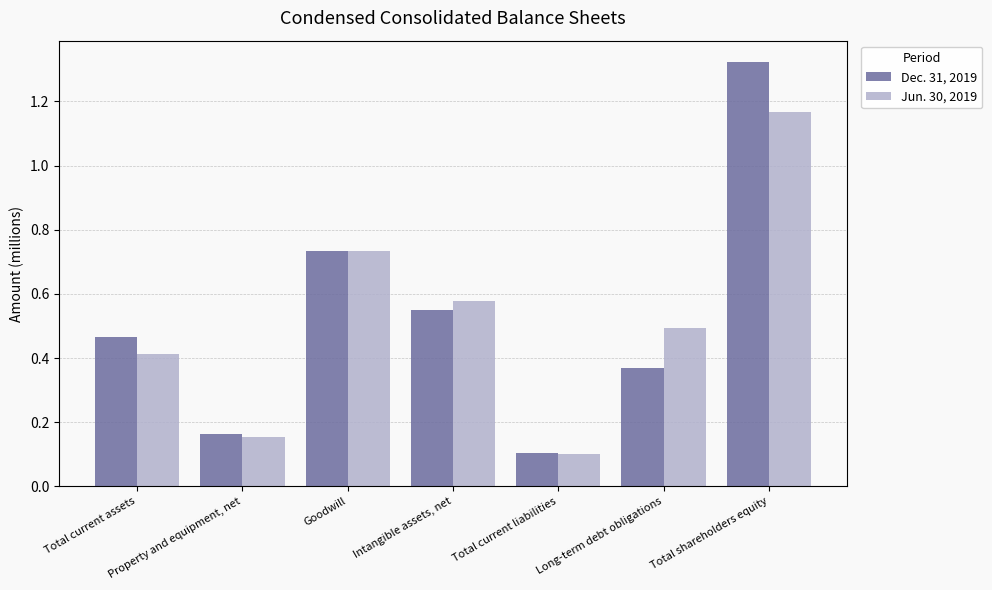

Reading right to left, extract all data points from this chart.

Dec. 31, 2019: Total shareholders equity=1323348	Long-term debt obligations=370452	Total current liabilities=104953	Intangible assets, net=549712	Goodwill=734241	Property and equipment, net=164313	Total current assets=465074
Jun. 30, 2019: Total shareholders equity=1165589	Long-term debt obligations=492660	Total current liabilities=101985	Intangible assets, net=579429	Goodwill=732667	Property and equipment, net=154039	Total current assets=412607